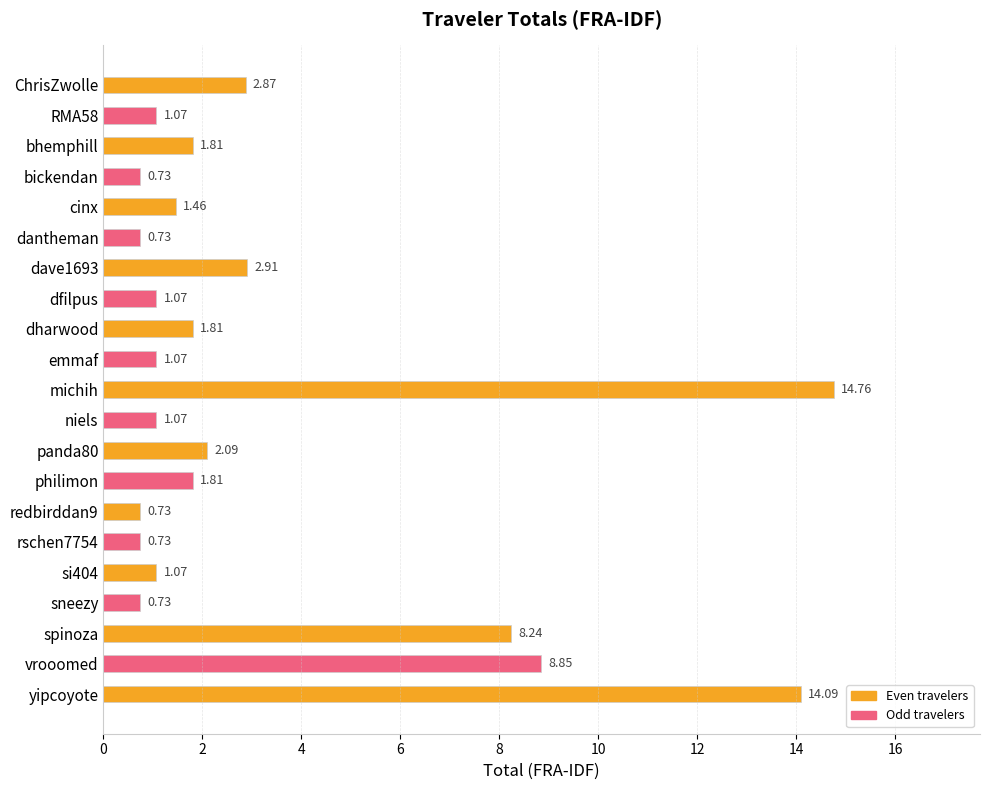

How many distinct data groups are displayed?

1